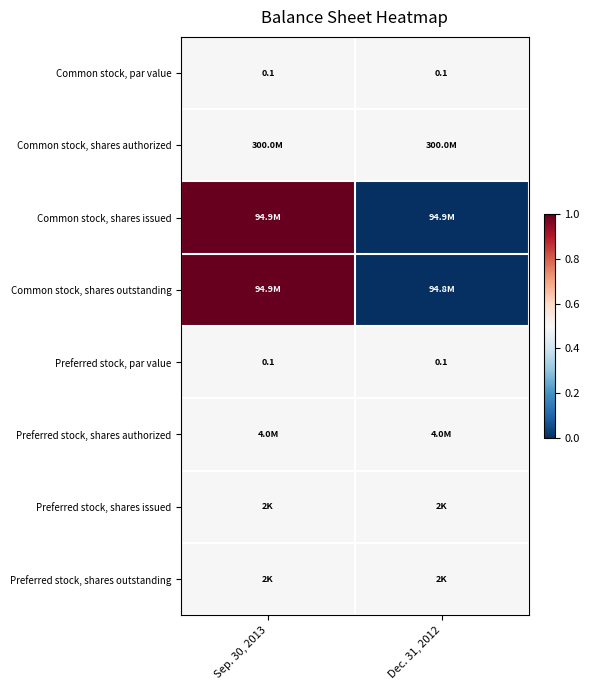

At how many categories does at least one series exceed 0?

2